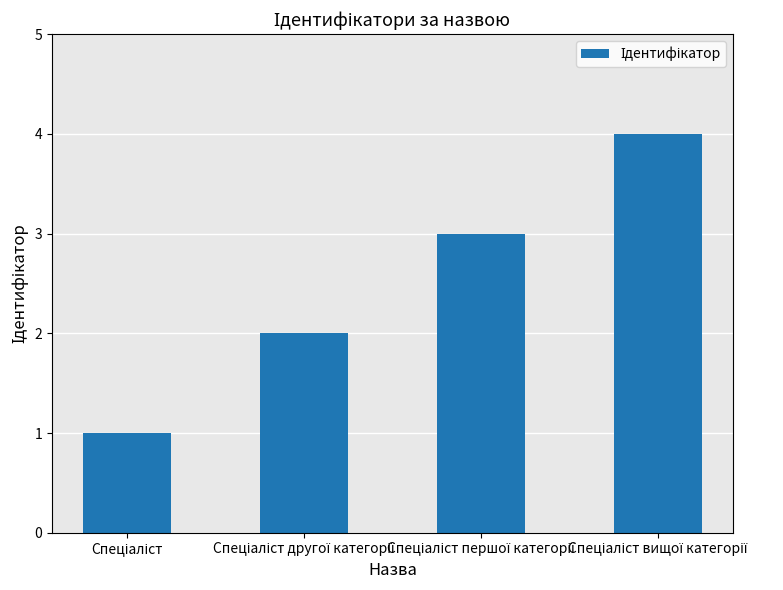

What is the sum of all values?

10